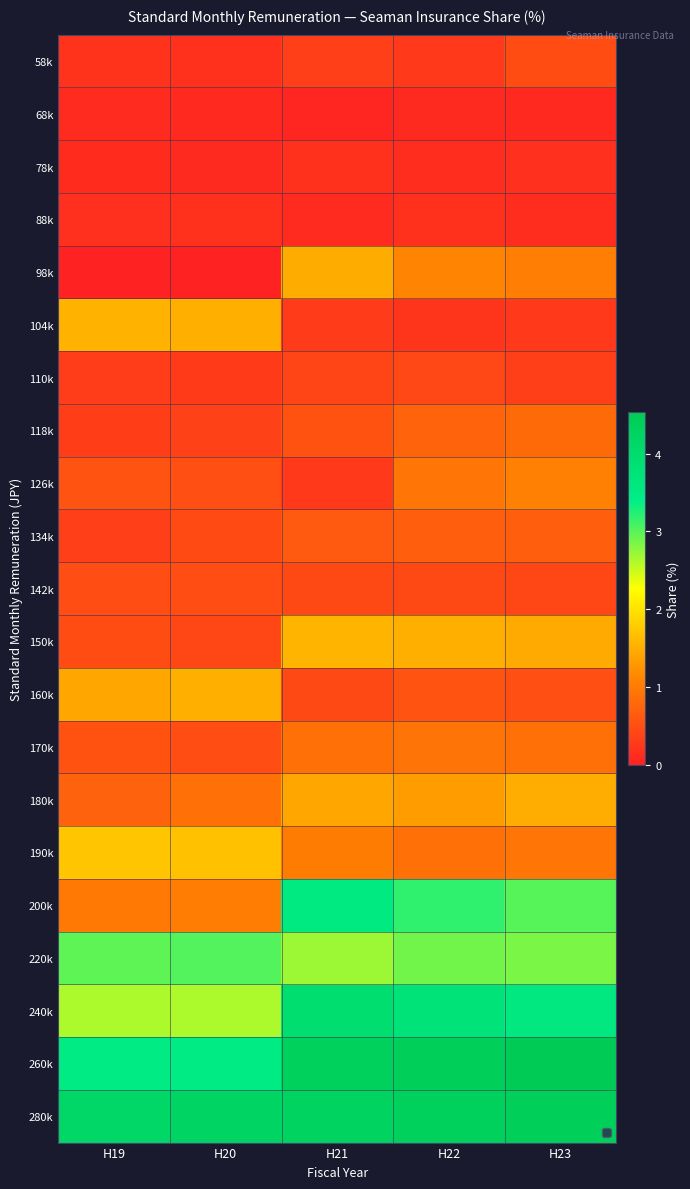

At H22, list the series in order from largest to smallest.

260k, 280k, 240k, 200k, 220k, 150k, 180k, 98k, 126k, 170k, 190k, 118k, 134k, 160k, 142k, 110k, 58k, 104k, 88k, 78k, 68k